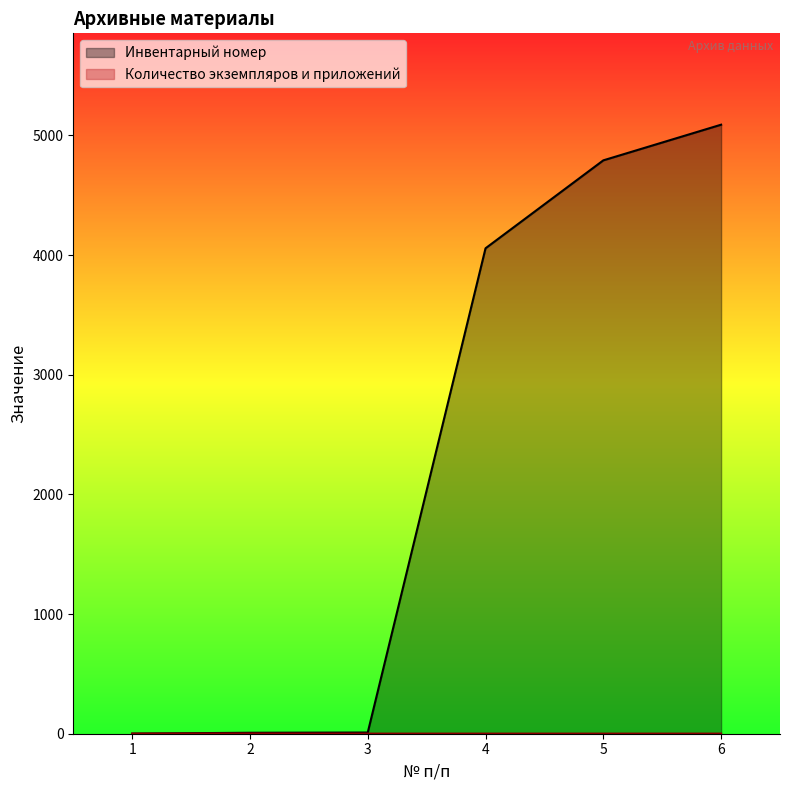

How many data points does each series have?

6